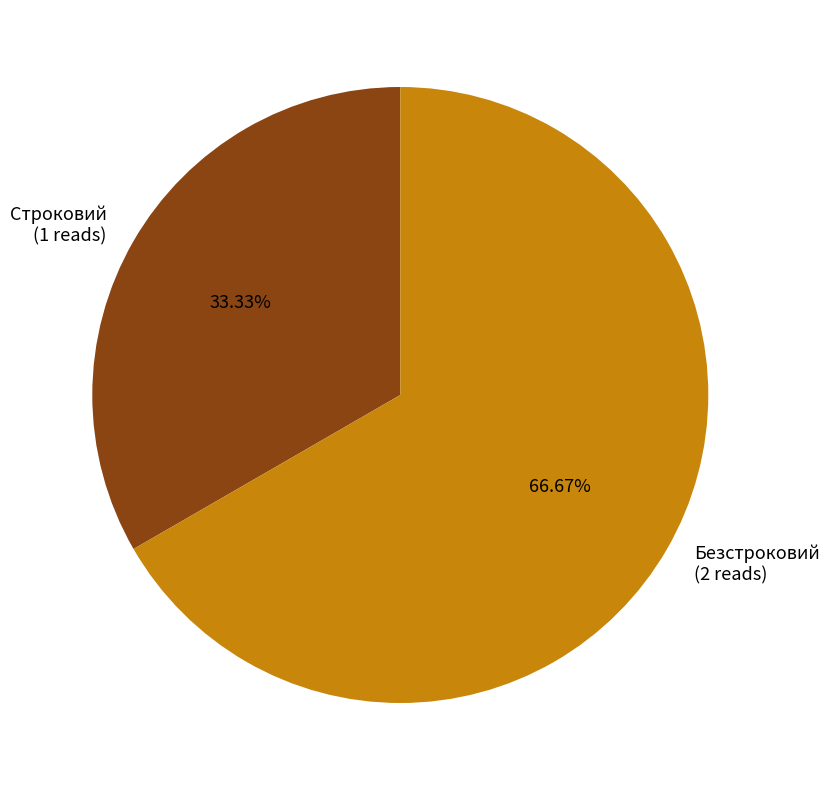

The Безстроковий slice represents 67% of the pie. True or false?

True